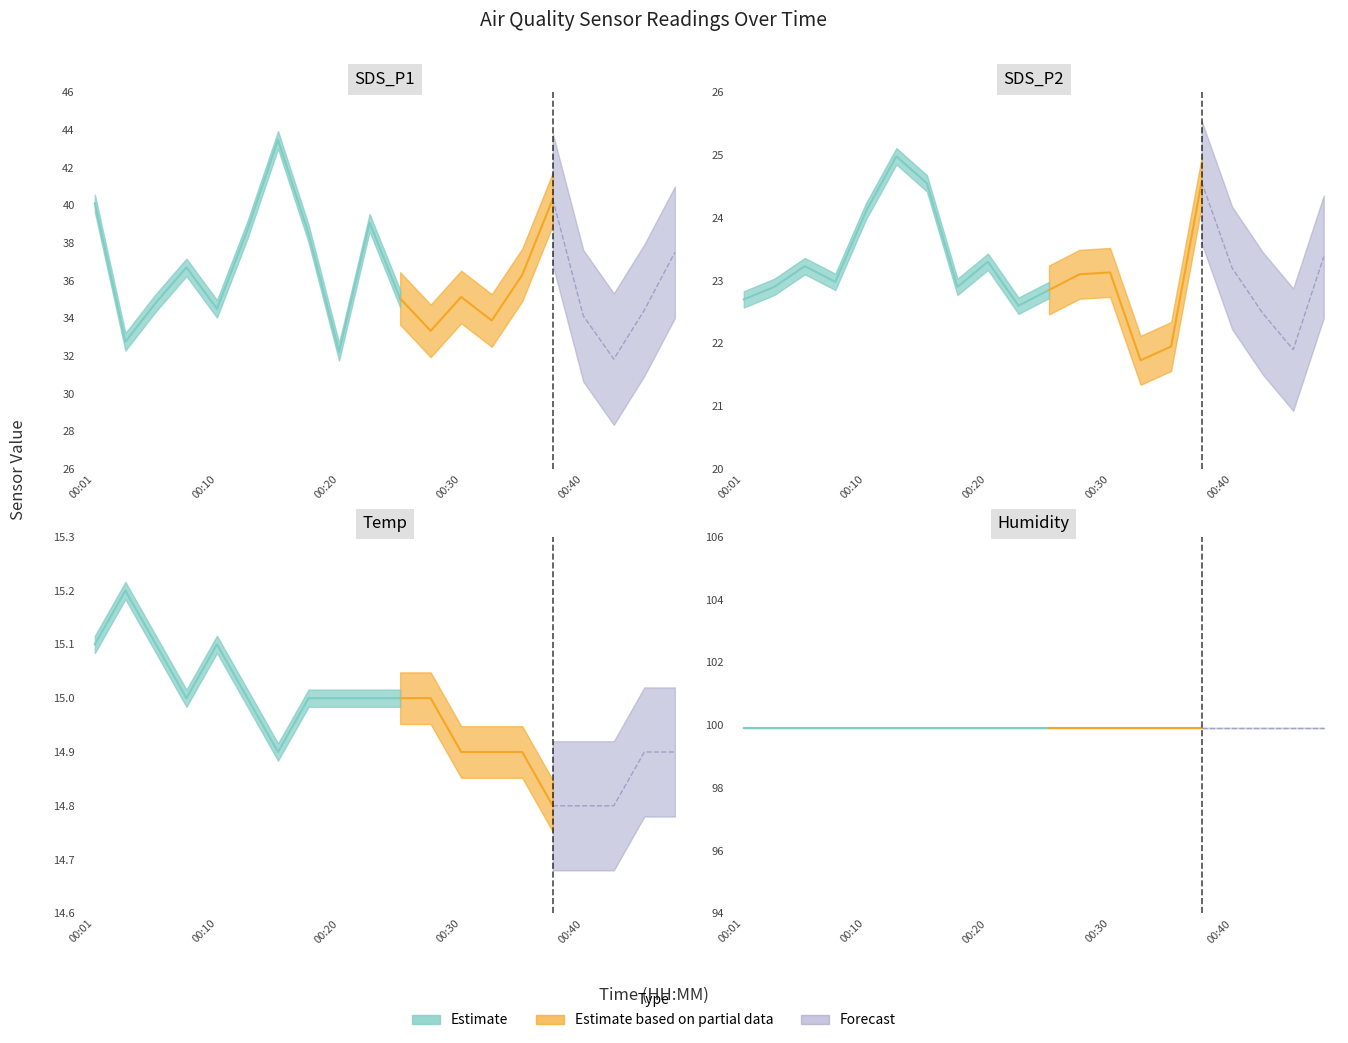

The Temp series shows 24.2 at 00:20. True or false?

False